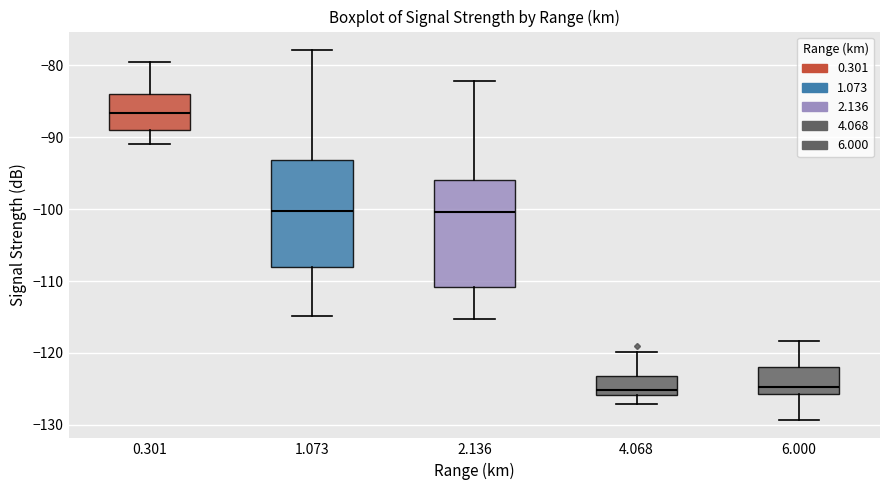

Reading left to right, read every box against the y-axis: the position of its median line, the range the box covers, and the ends of its whiskers. The values are not printed on the chart, so give them approximately, as read against the axis.

0.301: median -87, box -89 to -84, whiskers -91 to -80
1.073: median -100, box -108 to -93, whiskers -115 to -78
2.136: median -100, box -111 to -96, whiskers -115 to -82
4.068: median -125, box -126 to -123, whiskers -127 to -120
6.000: median -125, box -126 to -122, whiskers -129 to -118